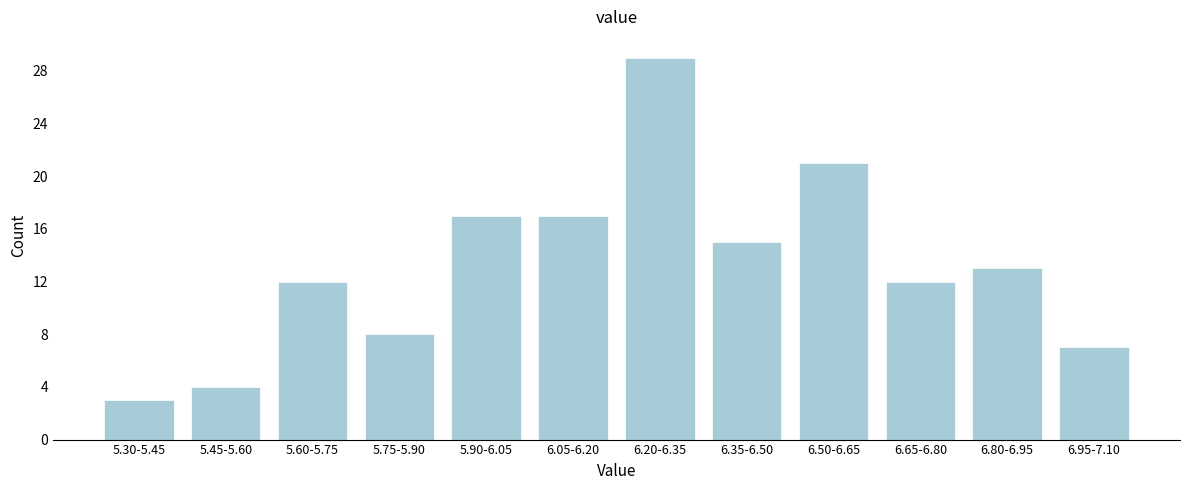

Reading left to right, list all the values displayed in this chart.

3	4	12	8	17	17	29	15	21	12	13	7